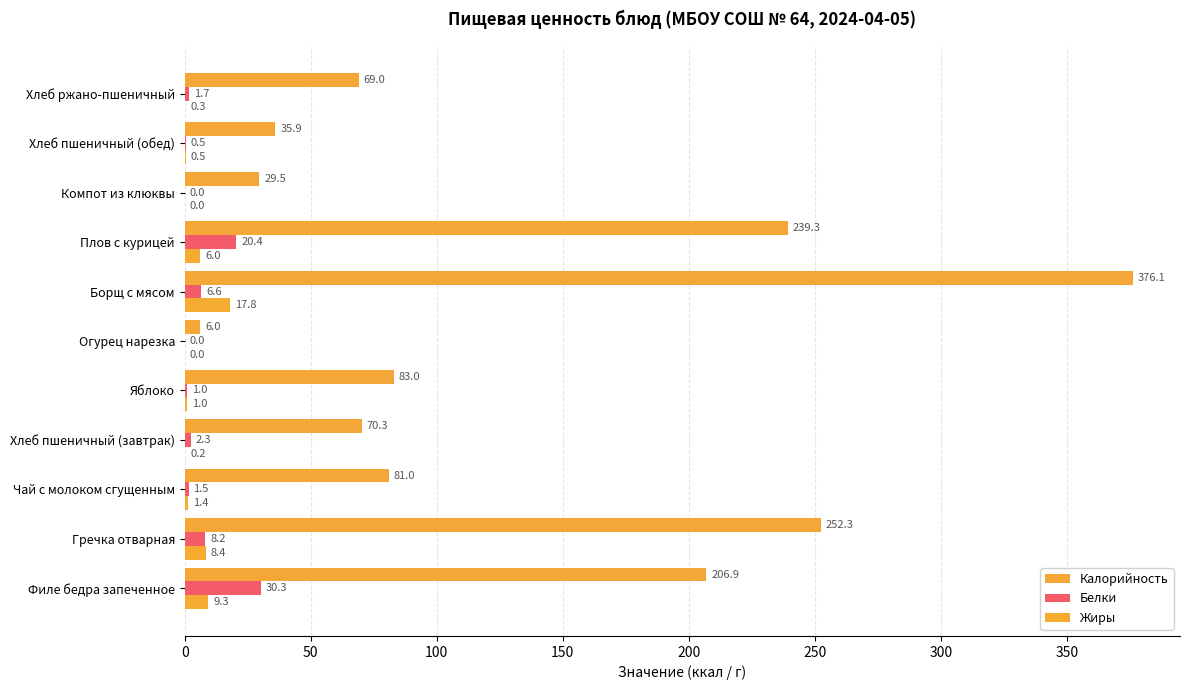

What is the difference between the second highest and minimum values in the Белки series?

20.4